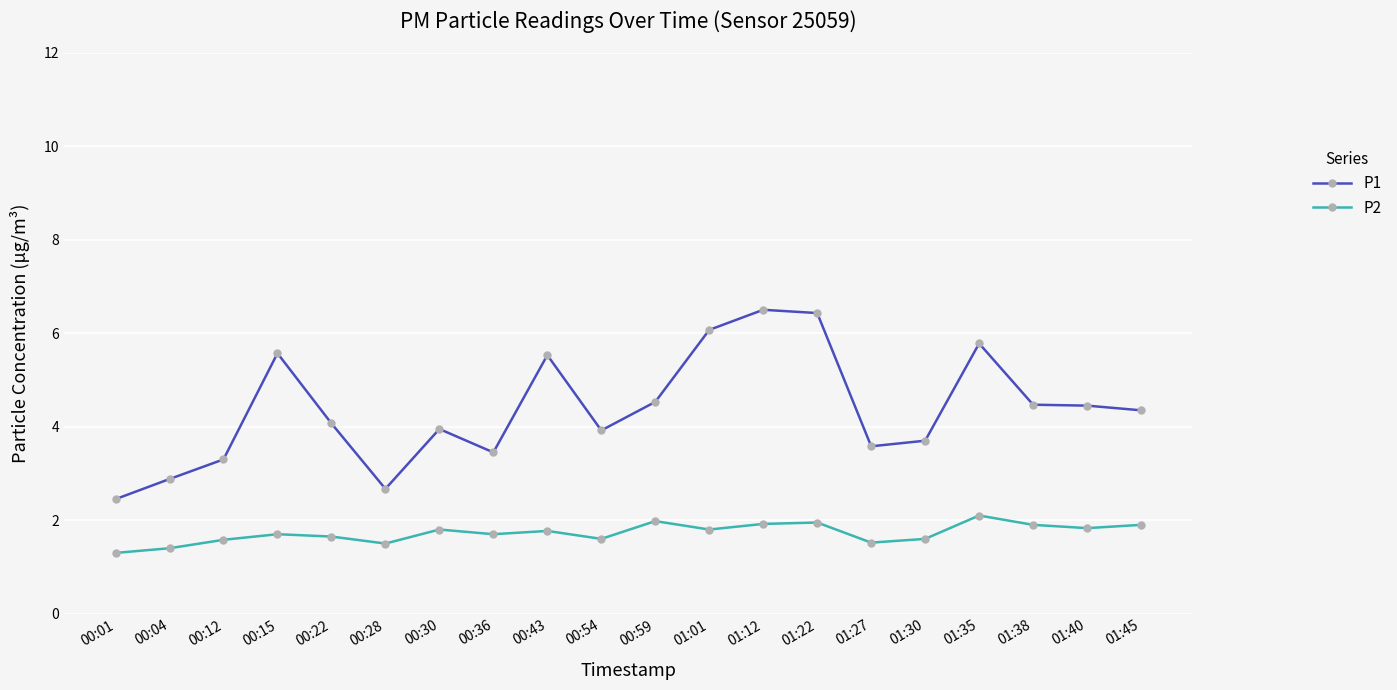

What is the total value across all series at 01:35?

7.9